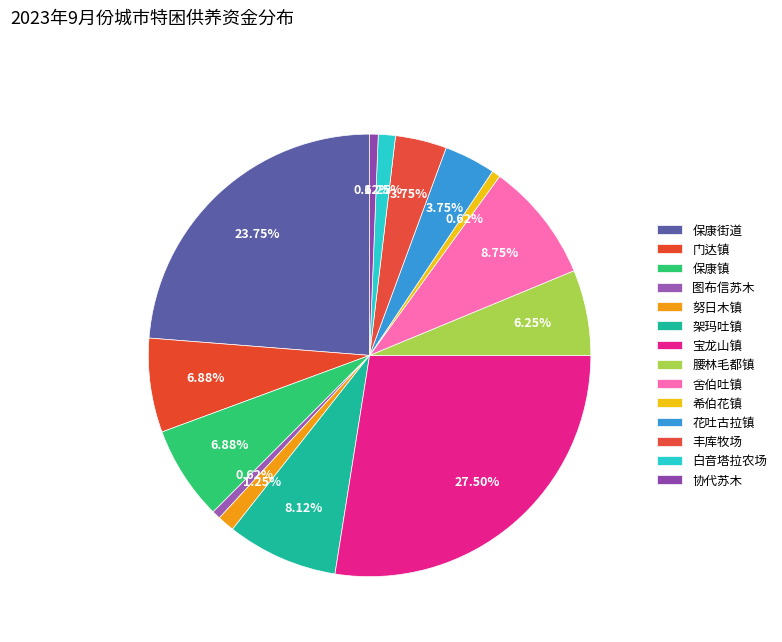

To the nearest percent, what percentage of the pie is 腰林毛都镇?

6%